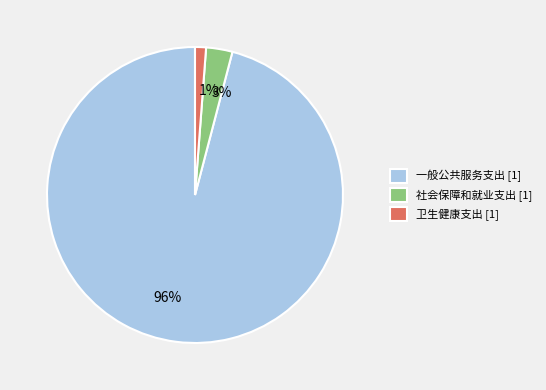

Combined, do 96% and 3% account for over 50%?

Yes